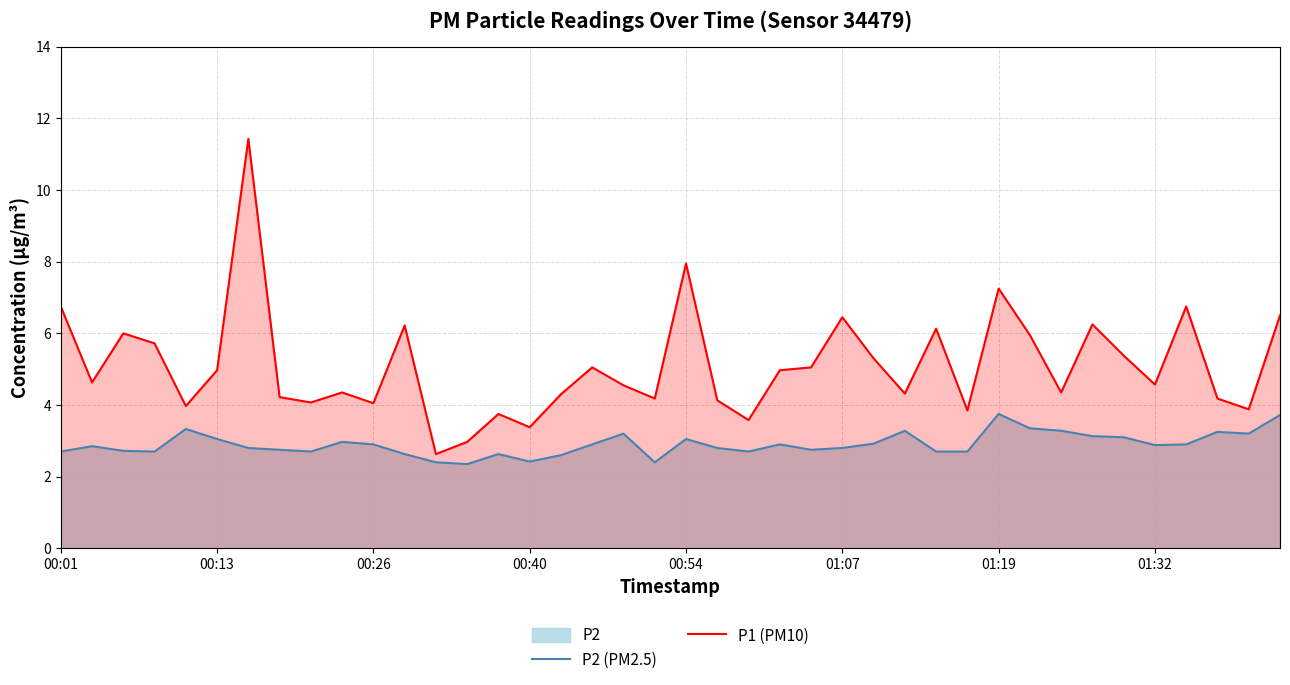

What is the sum of all P2 (PM2.5) values?

116.2